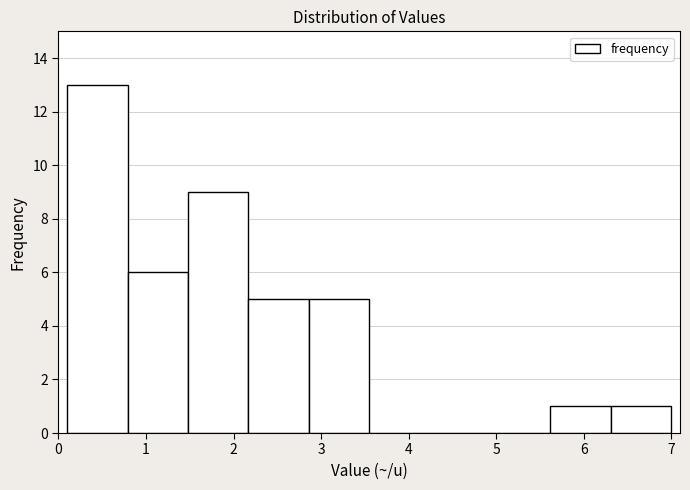

What is the height of the bar covering 0.79 to 1.48 on the x-axis? Neither the bar edges nor the heights are printed on the chart, so give them approximately, as read against the axes.

6